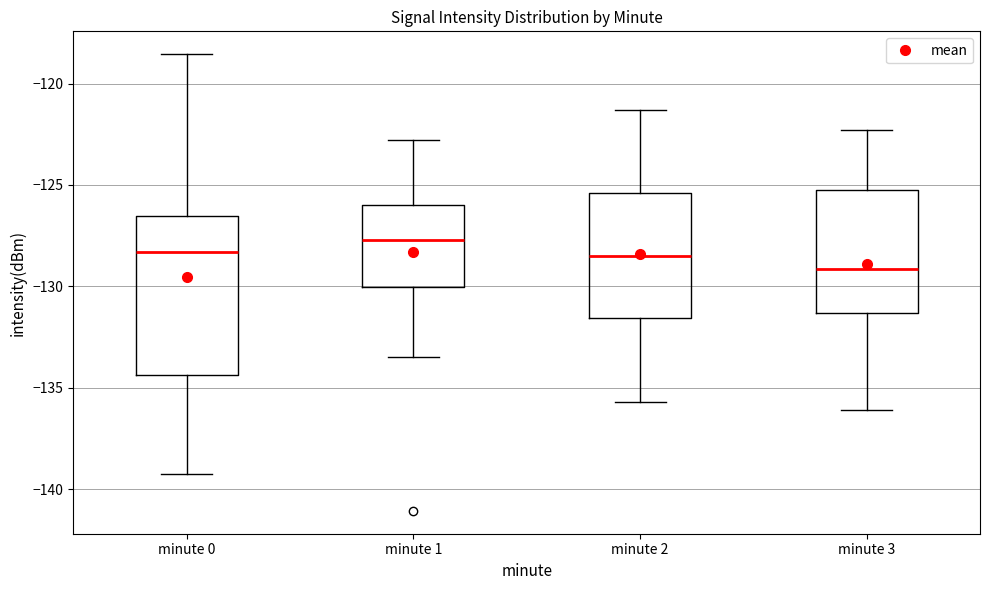

Which box is the tallest, from its lower edge to its upper edge?

minute 0